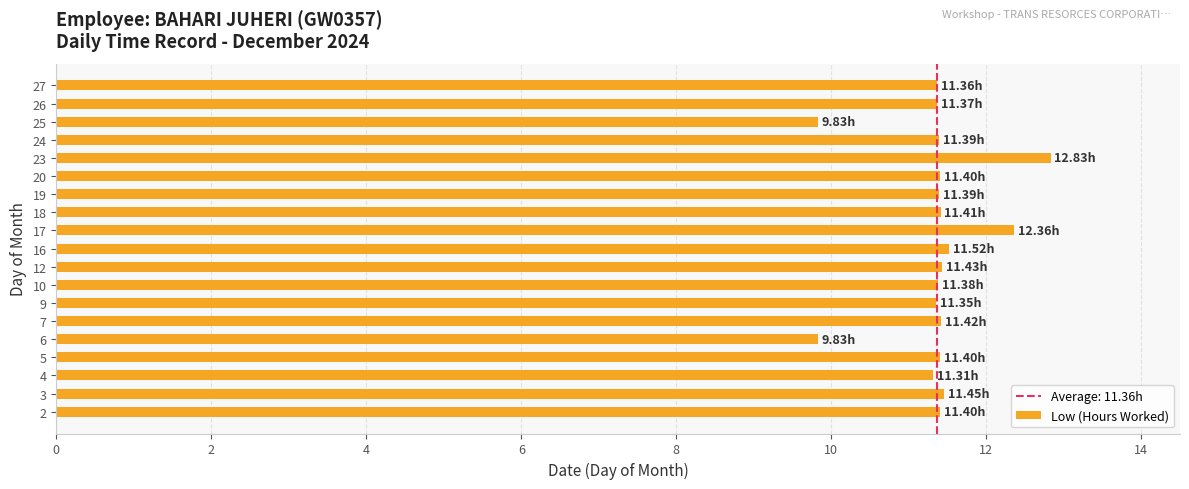

Between 17 and 5, which is larger?

17